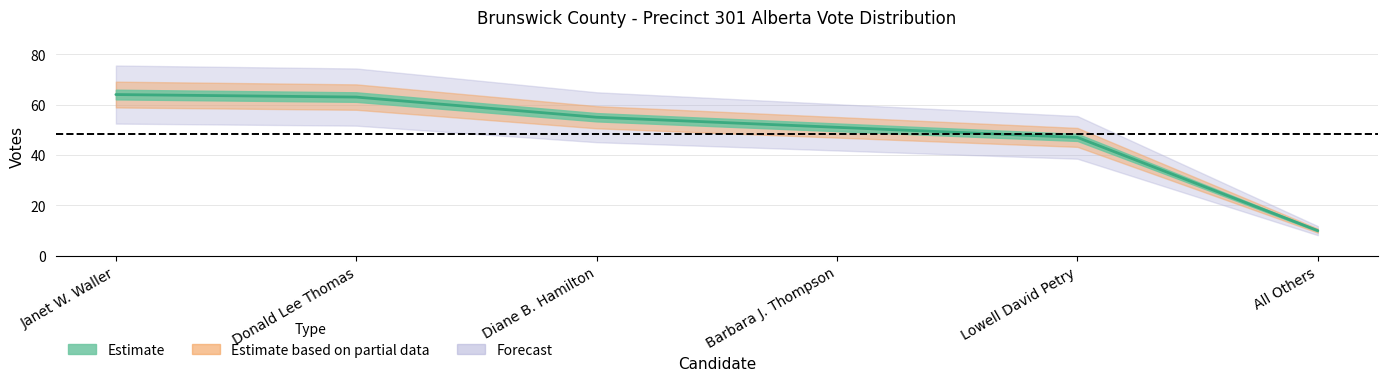

What is the difference between the maximum and minimum values?

54